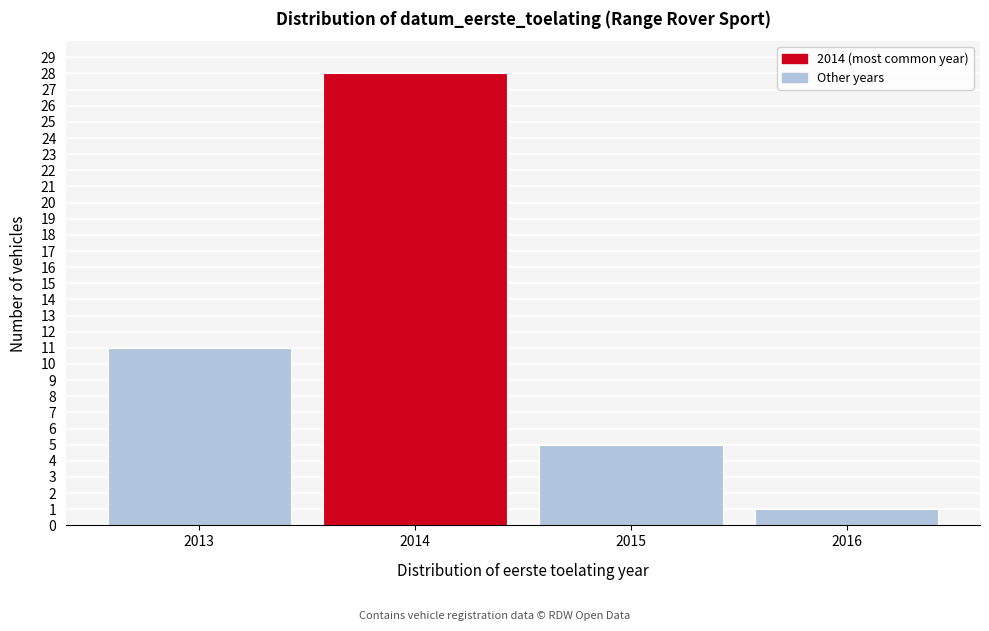

Reading left to right, list all the values displayed in this chart.

11	28	5	1